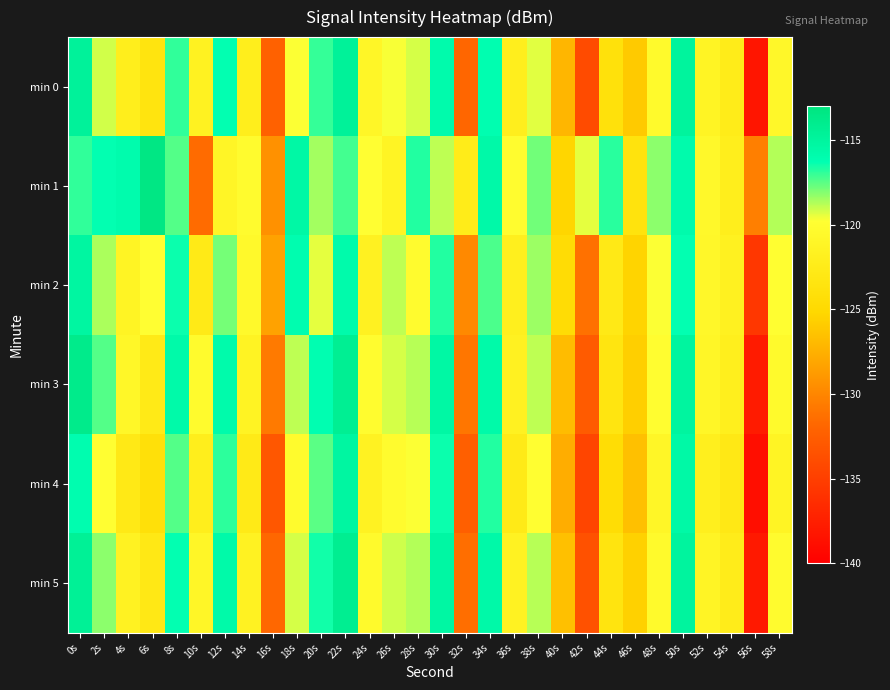

At which category is the sum across all series the highest?

0s